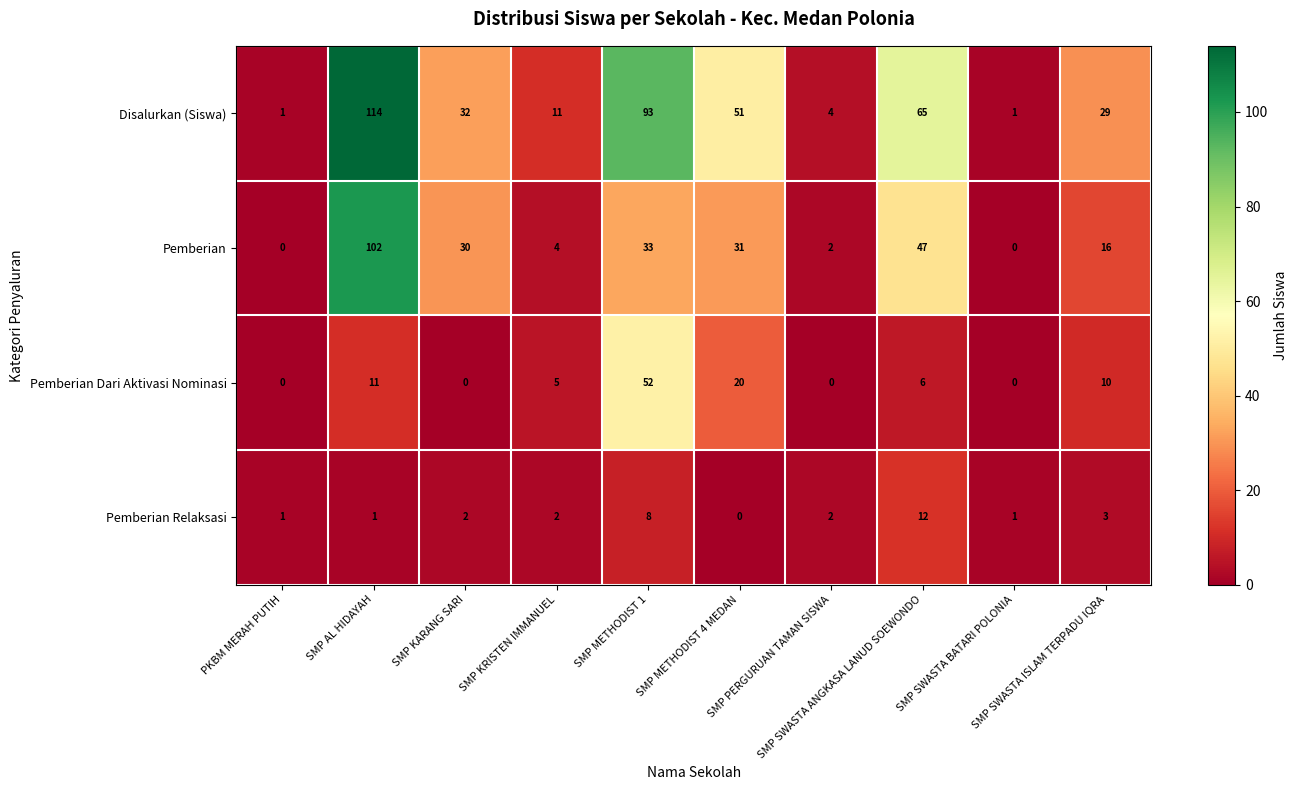

Which series has the largest range (max minus min)?

Disalurkan (Siswa)